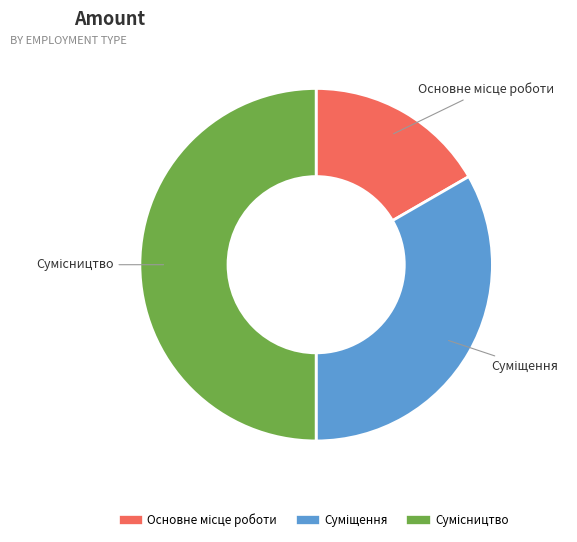

Count the number of slices in the pie.

3